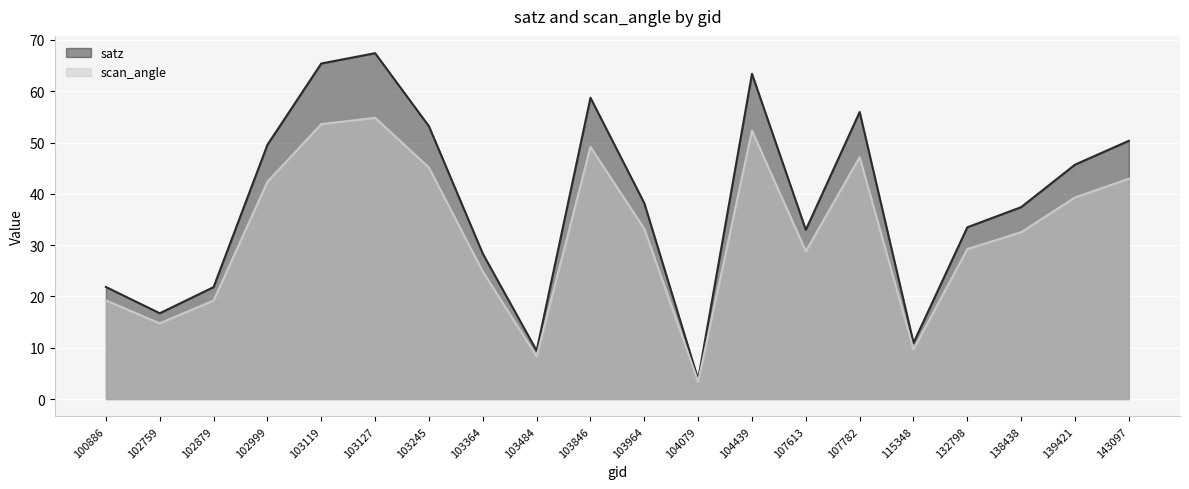

Does the chart display data point markers on the line(s)?

No